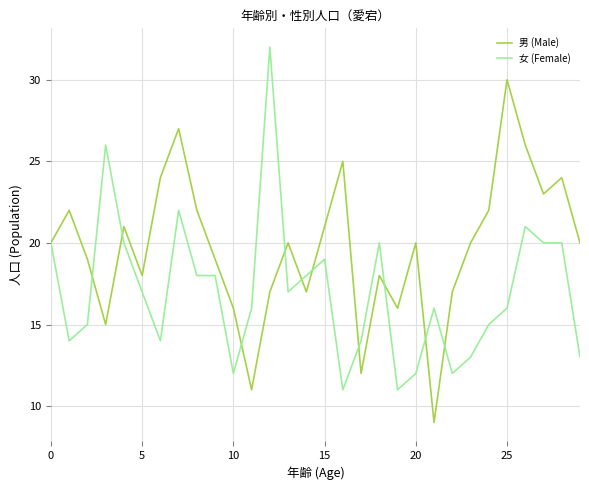

List the series in order of their overall mean, lowest first.

女 (Female), 男 (Male)